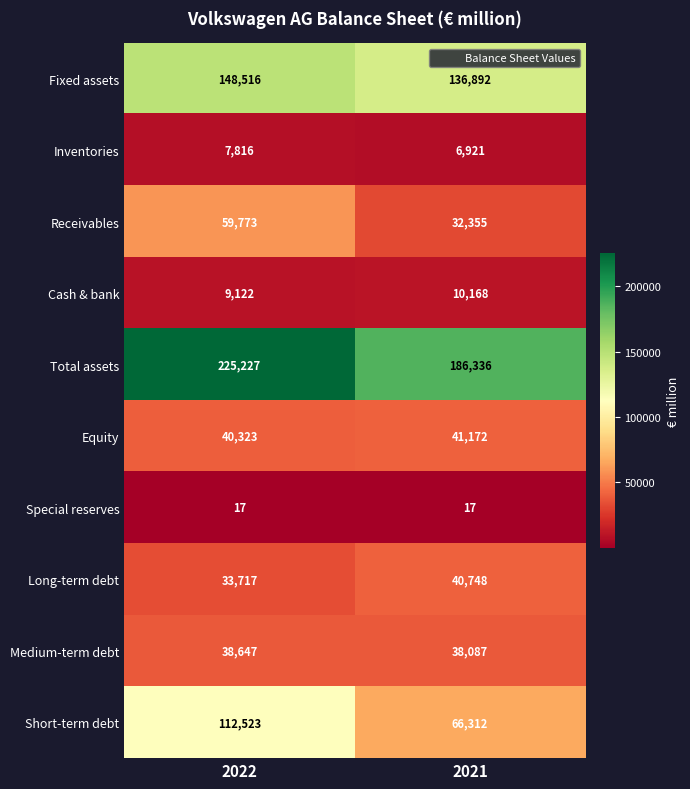

What is the maximum value shown in the chart?

225227